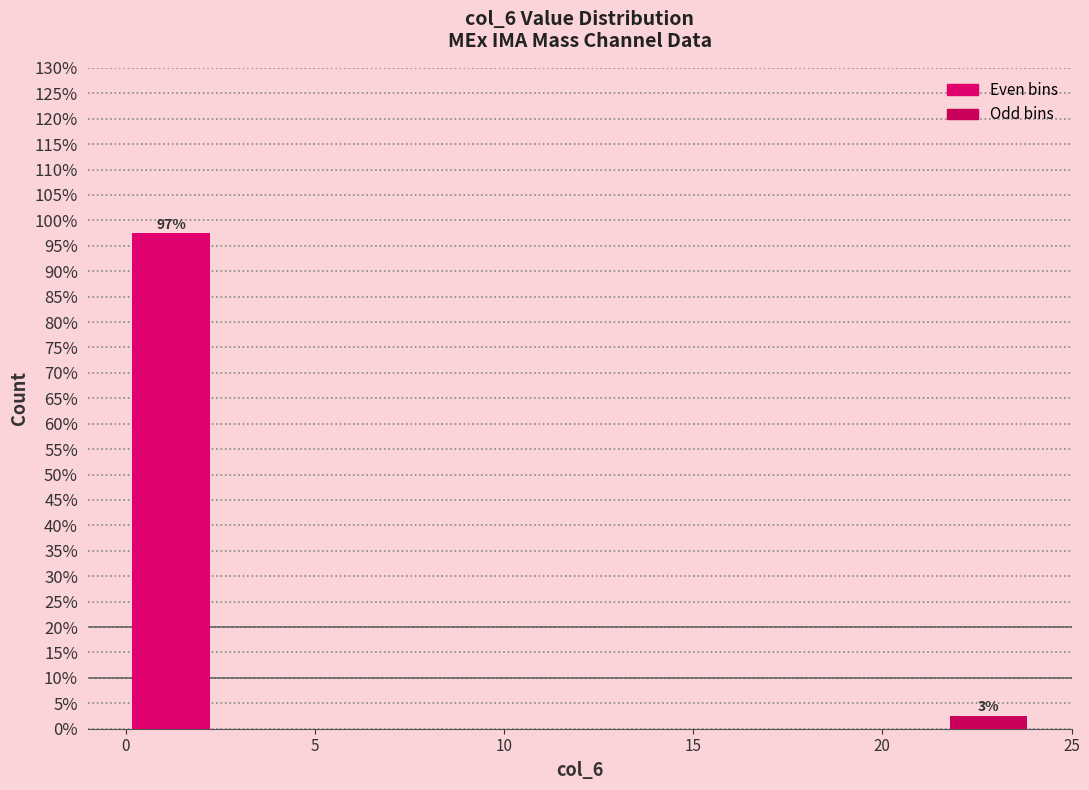

Which range on the x-axis has the tallest bar?

0.0 to 2.4